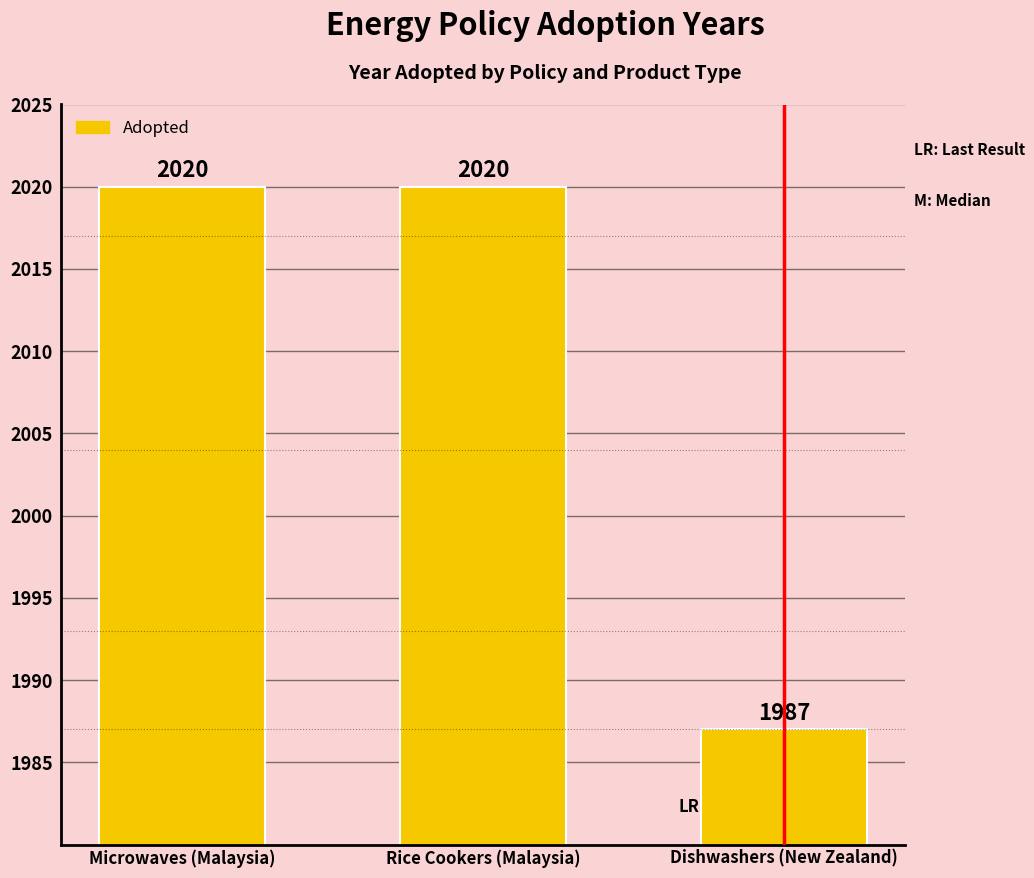

Reading left to right, transcribe all the data shown in this chart.

Microwaves (Malaysia)=2020	Rice Cookers (Malaysia)=2020	Dishwashers (New Zealand)=1987